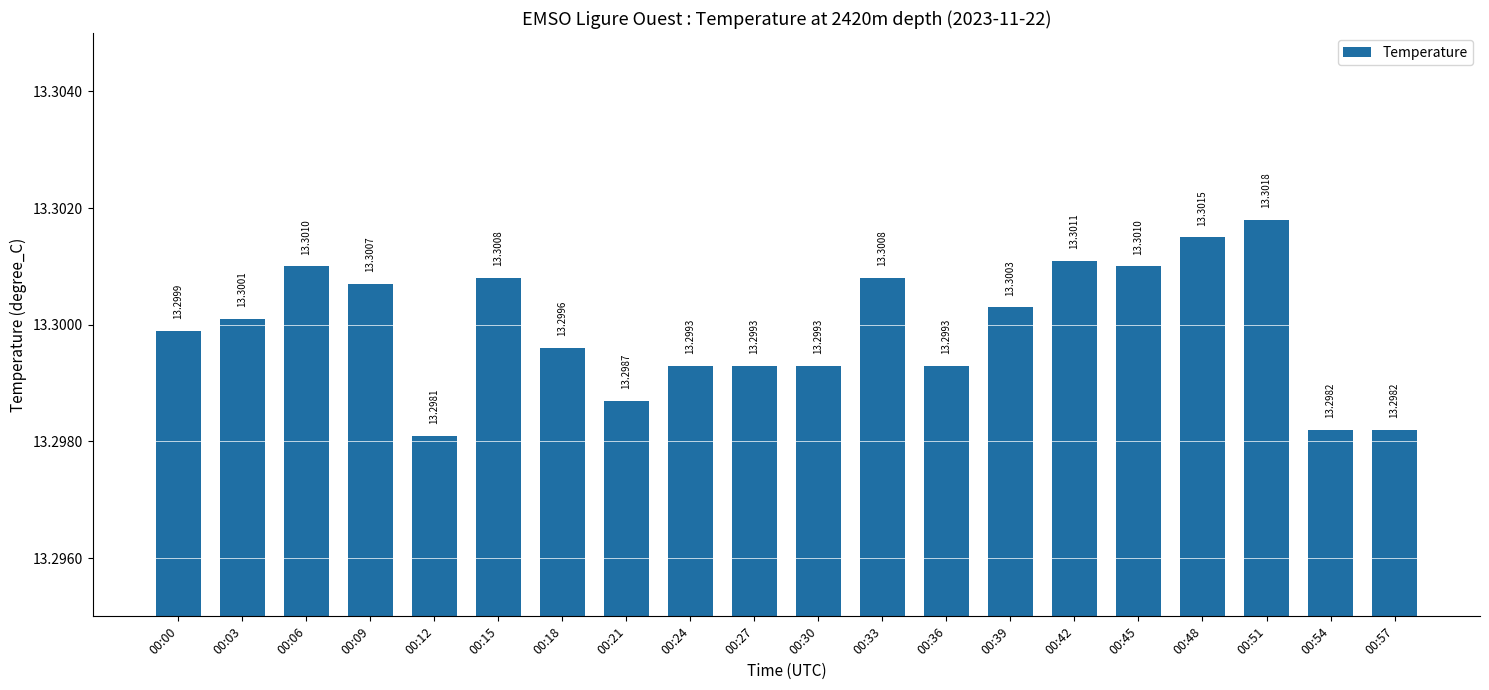

Between 00:54 and 00:18, which is larger?

00:18